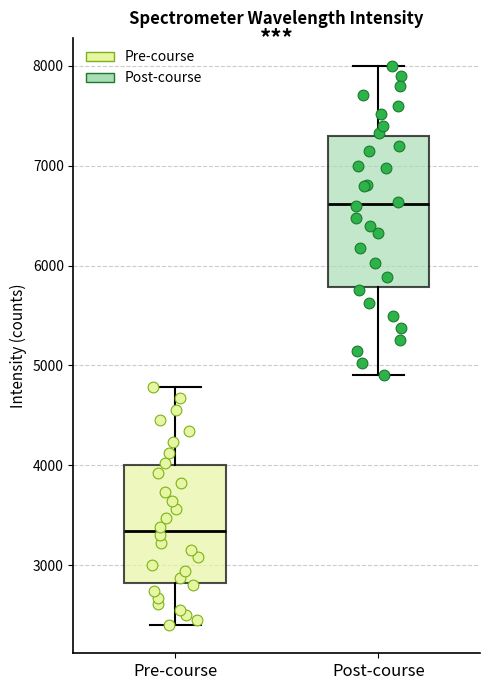

Where does the lower whisker of the box for Pre-course end on the y-axis? The values are not printed on the chart, so give them approximately, as read against the axis.

2400